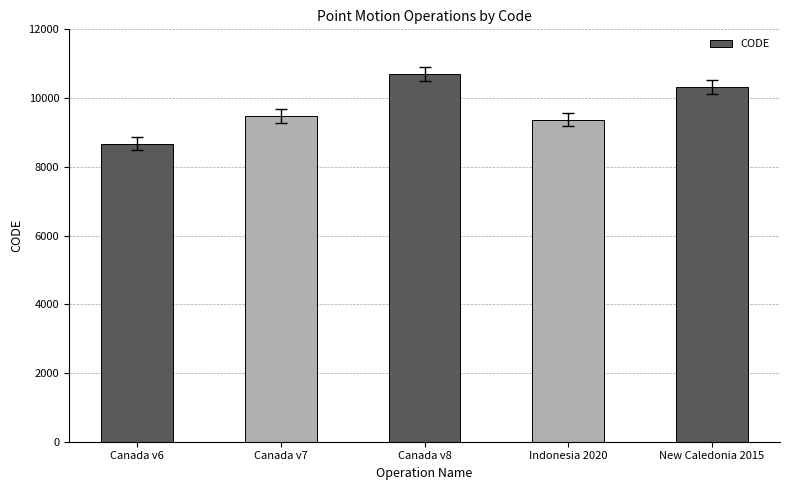

What is the approximate value at Indonesia 2020?

9375